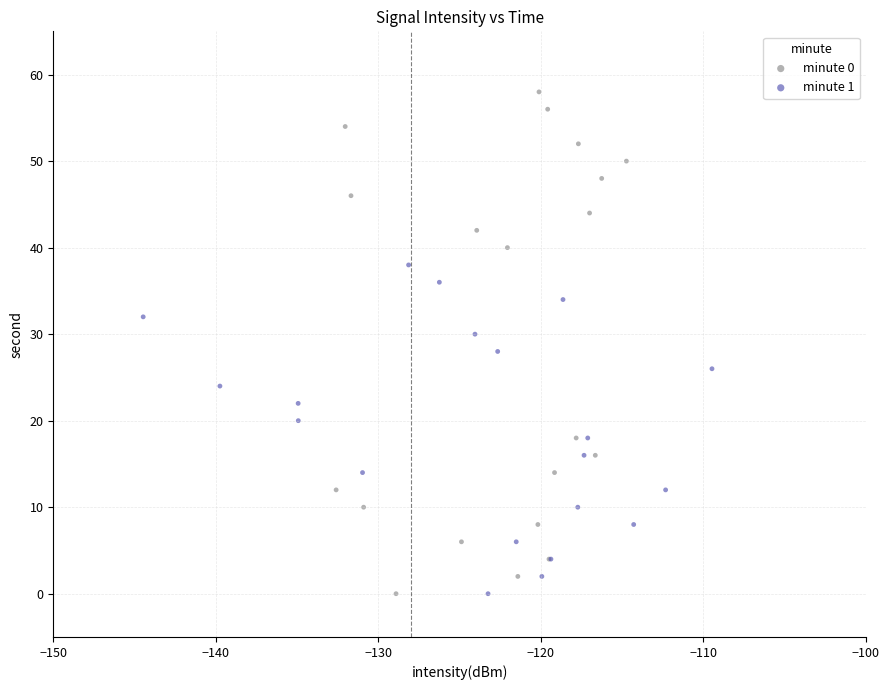

What are all the series names shown in the legend?

minute 0, minute 1